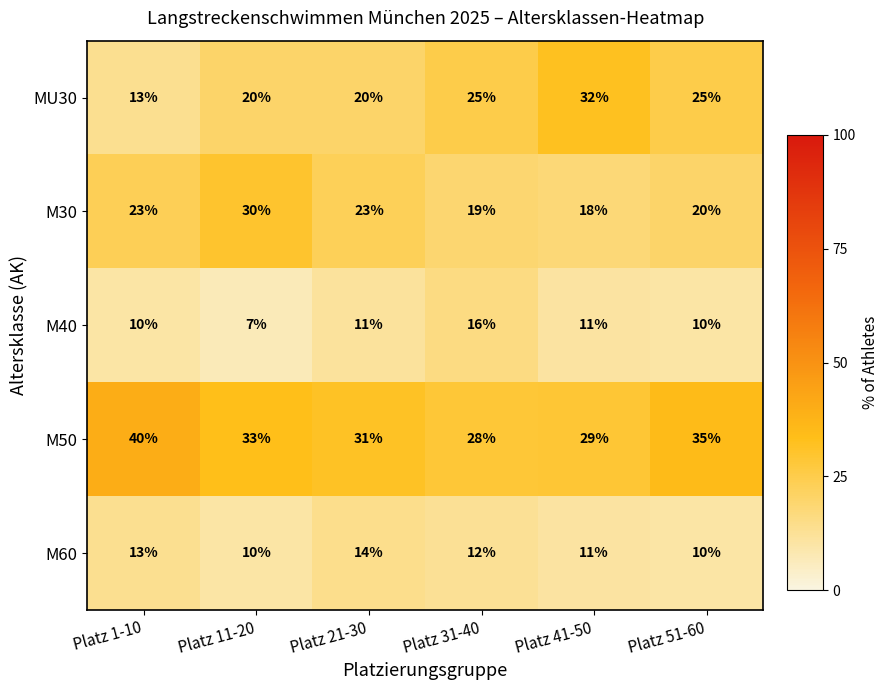

The value of M30 at Platz 41-50 is 4. True or false?

False